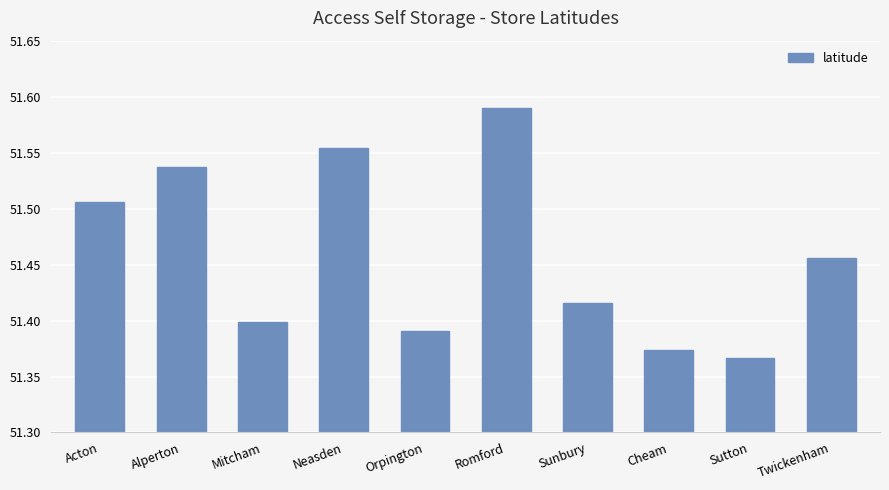

List the labels in order of value, largest first.

Romford, Neasden, Alperton, Acton, Twickenham, Sunbury, Mitcham, Orpington, Cheam, Sutton